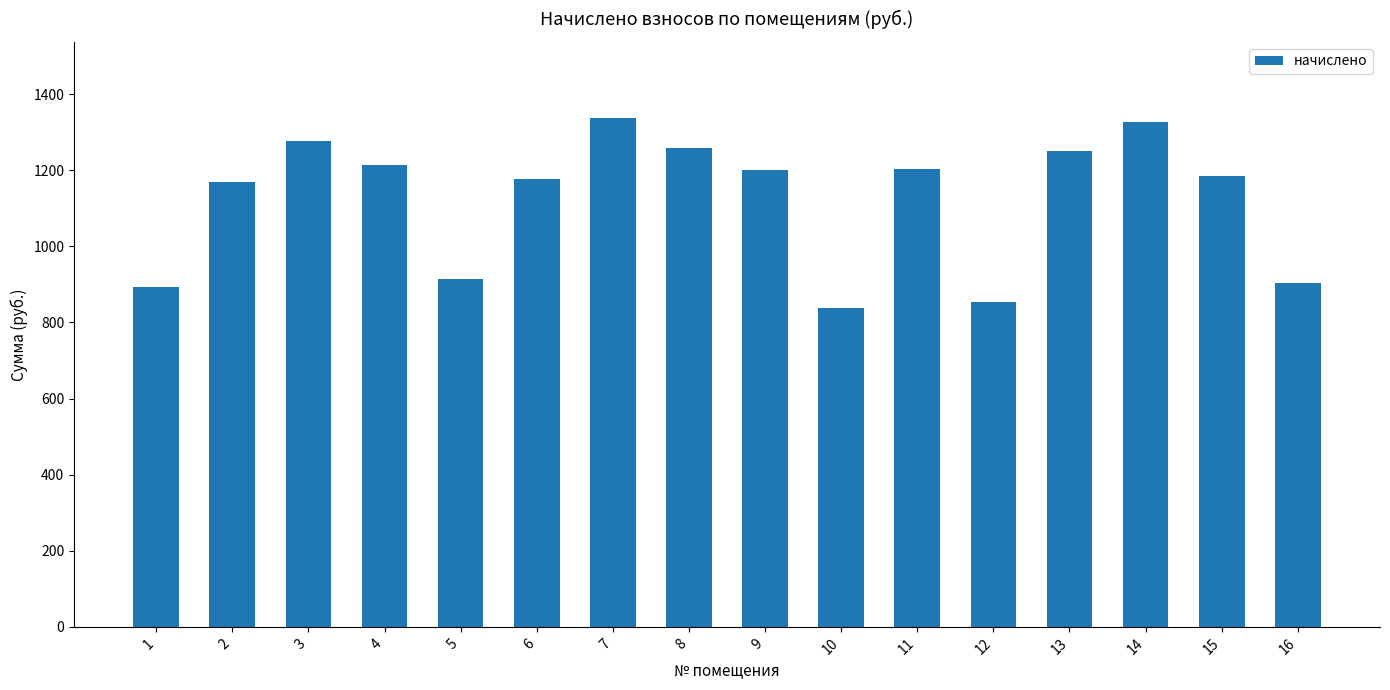

True or false: the data shows 622.4 at 4.

False